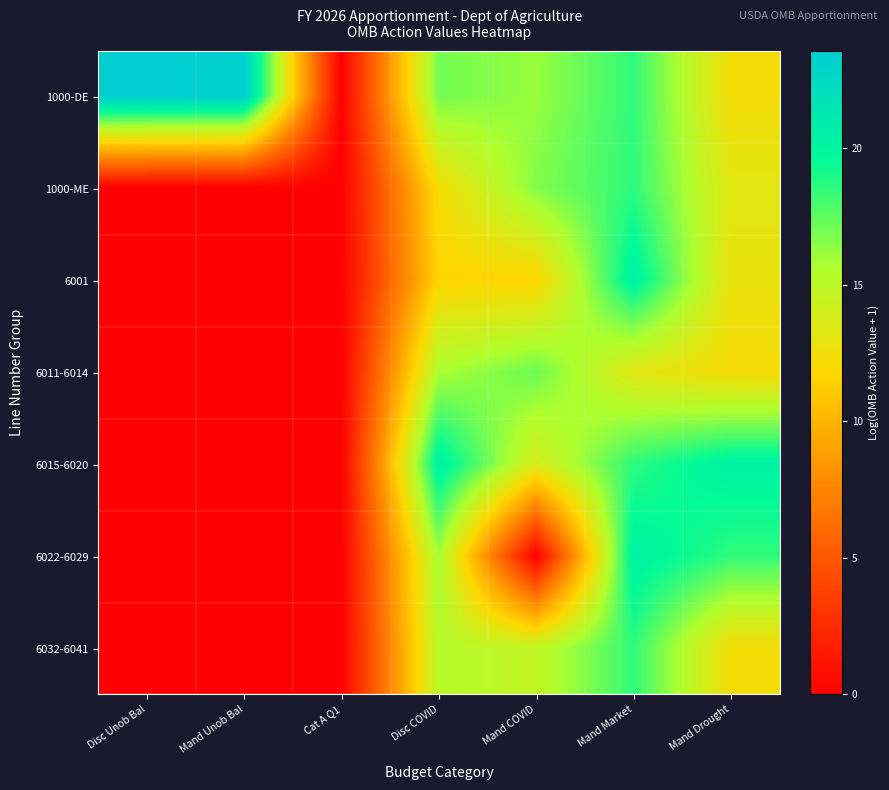

Which has a higher value, Mand Unob Bal or Disc Unob Bal?

Disc Unob Bal